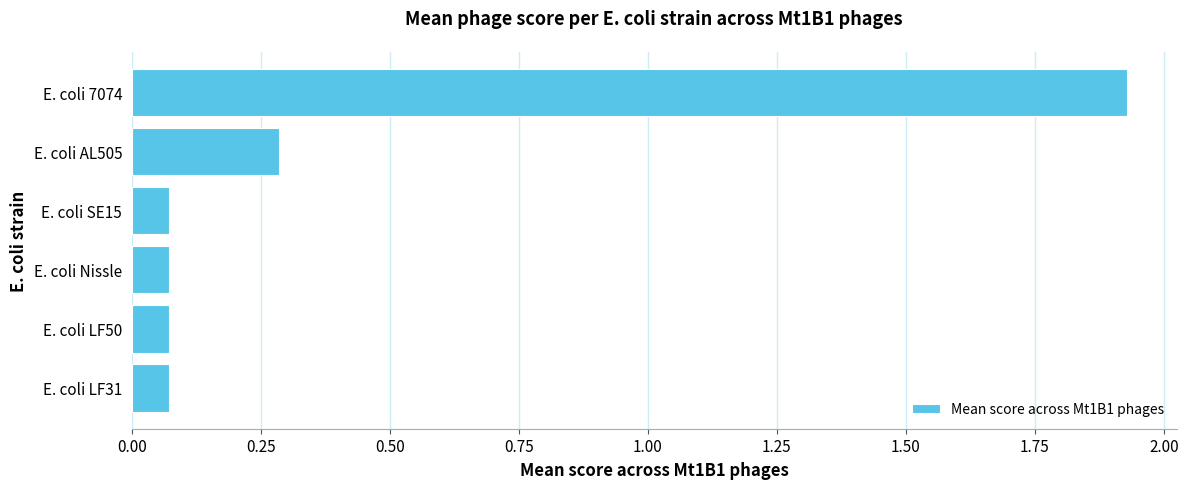

Where is the data nearest to the value 1?

E. coli AL505